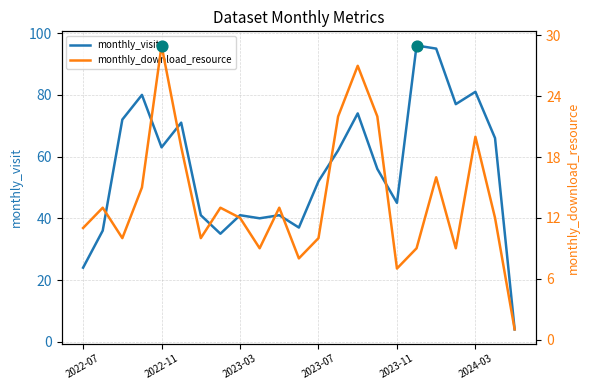

Which series contains the highest Y value?

monthly_visit